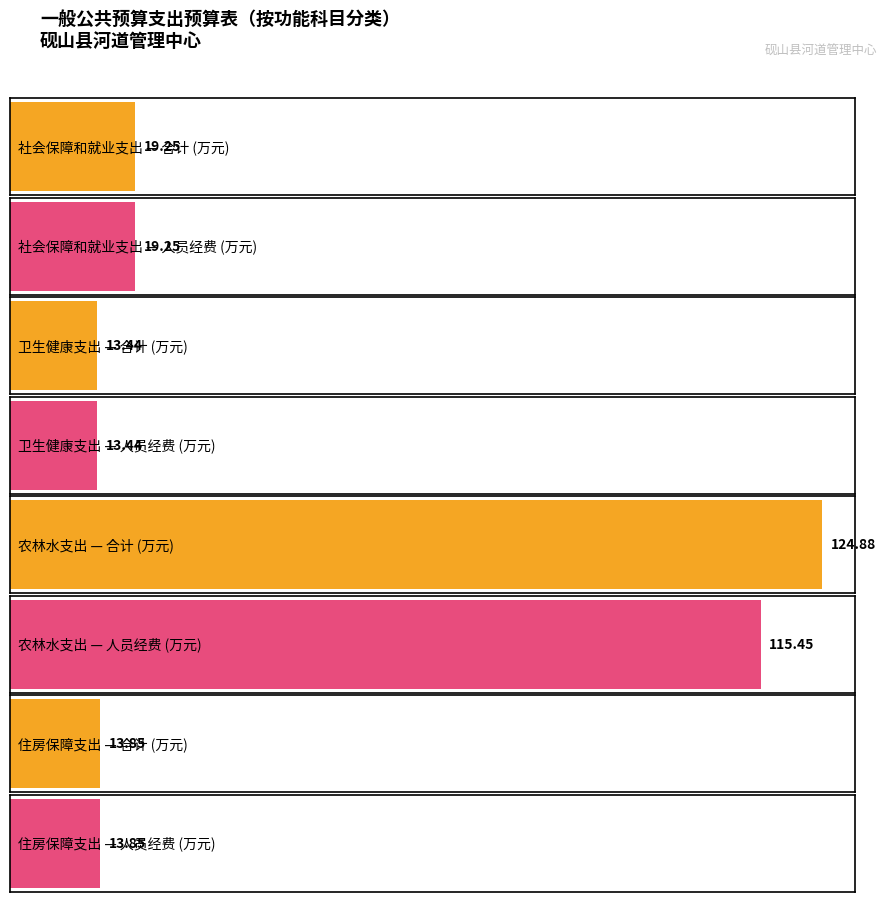

Which has a higher value, 住房保障支出 or 社会保障和就业支出?

社会保障和就业支出